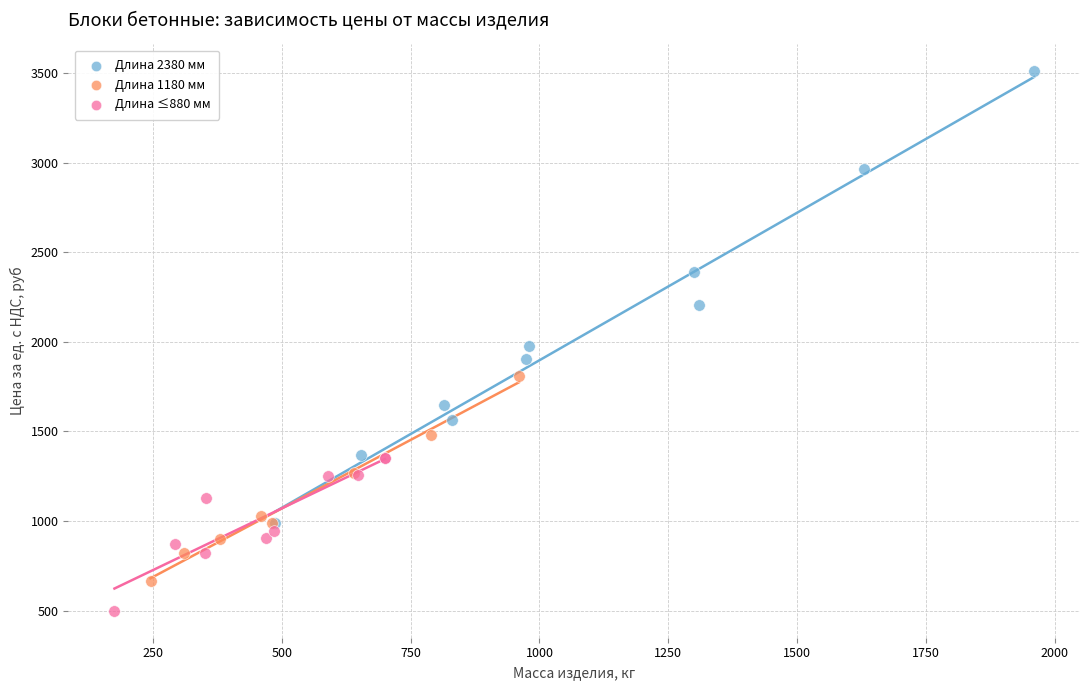

Which series reaches the maximum Y coordinate?

Длина 2380 мм